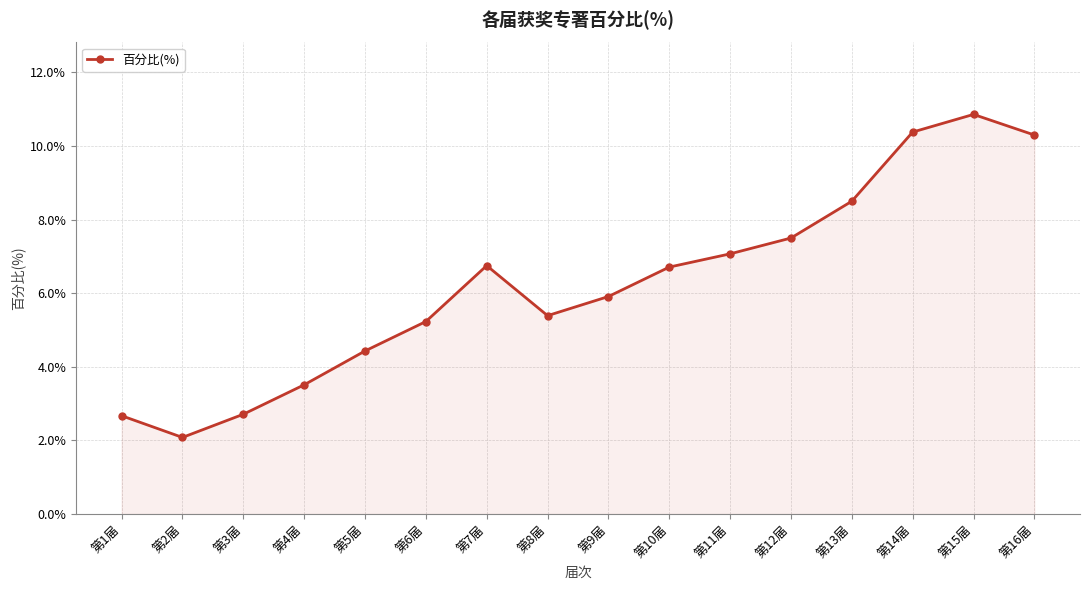

True or false: the data has more than 2 interior local peaks.

False